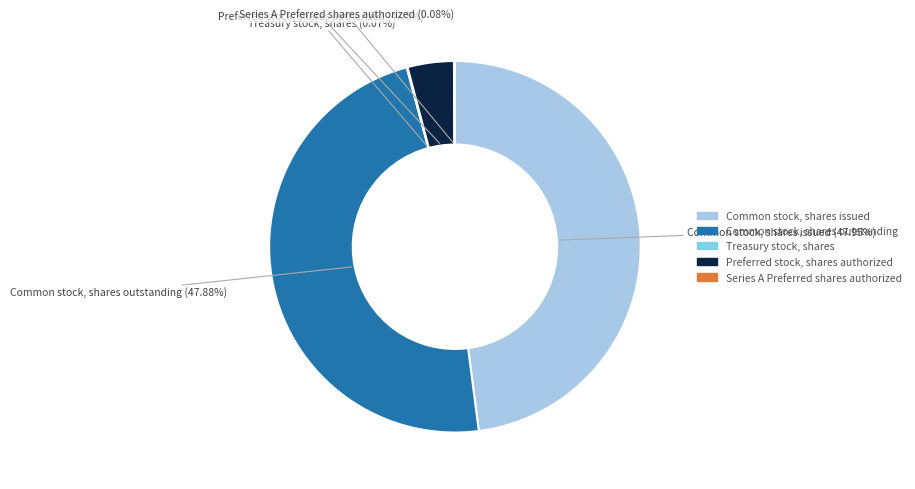

Does any single category account for the majority?

No